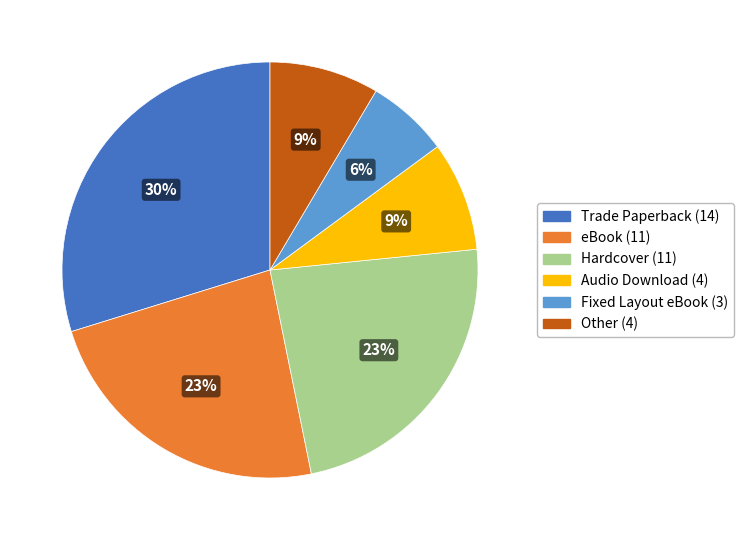

Is there a majority slice in this chart?

No